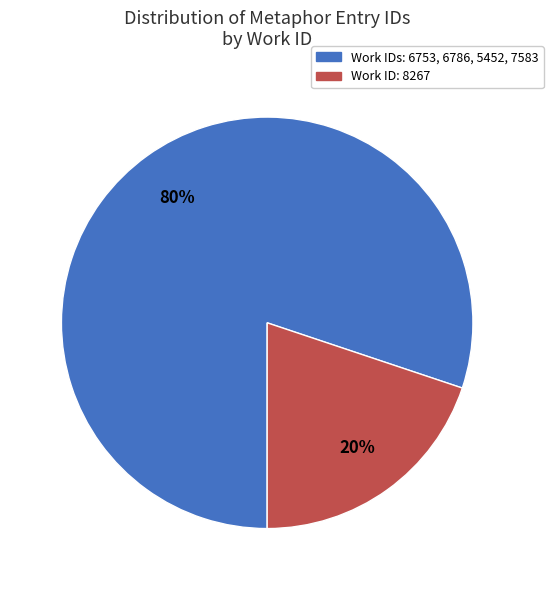

To the nearest percent, what is the difference between the largest and smallest slice percentages?

60%